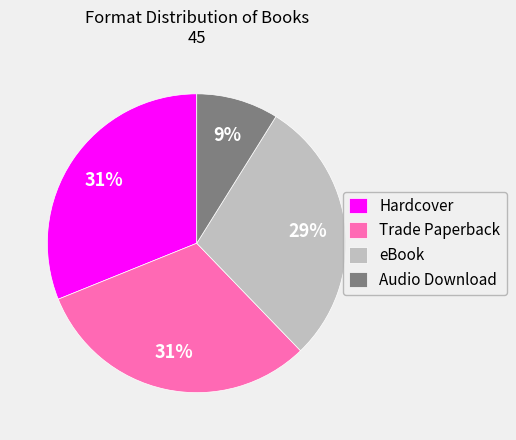

Which category has the smallest portion of the pie?

Audio Download